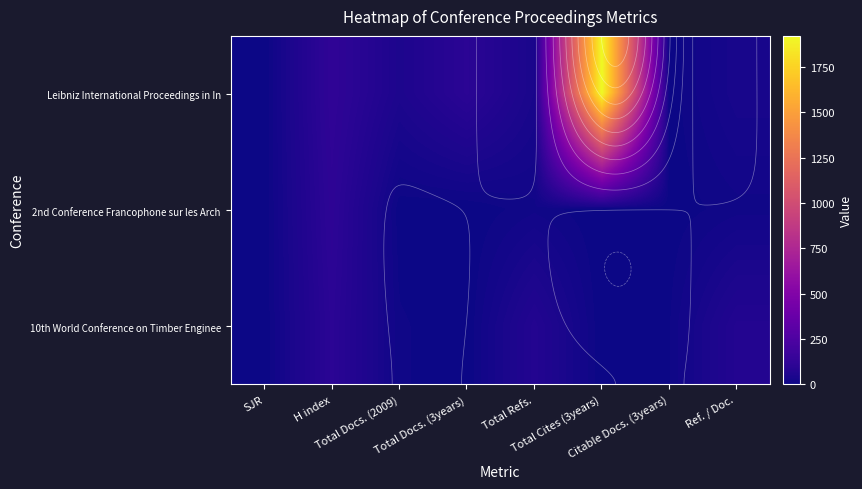

Which series has the largest range (max minus min)?

Leibniz International Proceedings in In